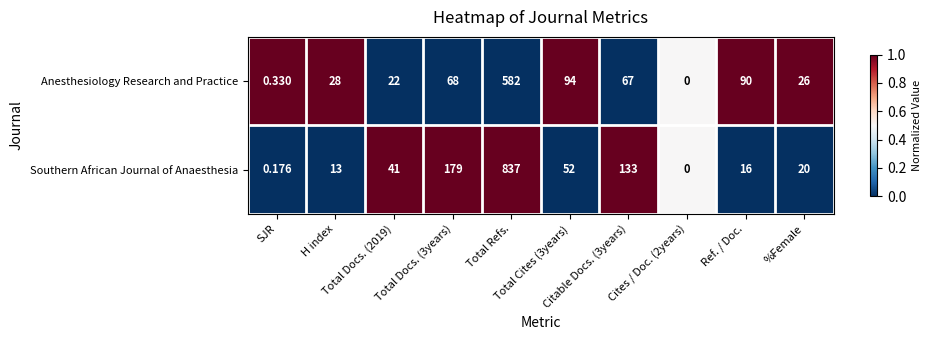

Rank the series by their average value, from lowest to highest.

Anesthesiology Research and Practice, Southern African Journal of Anaesthesia